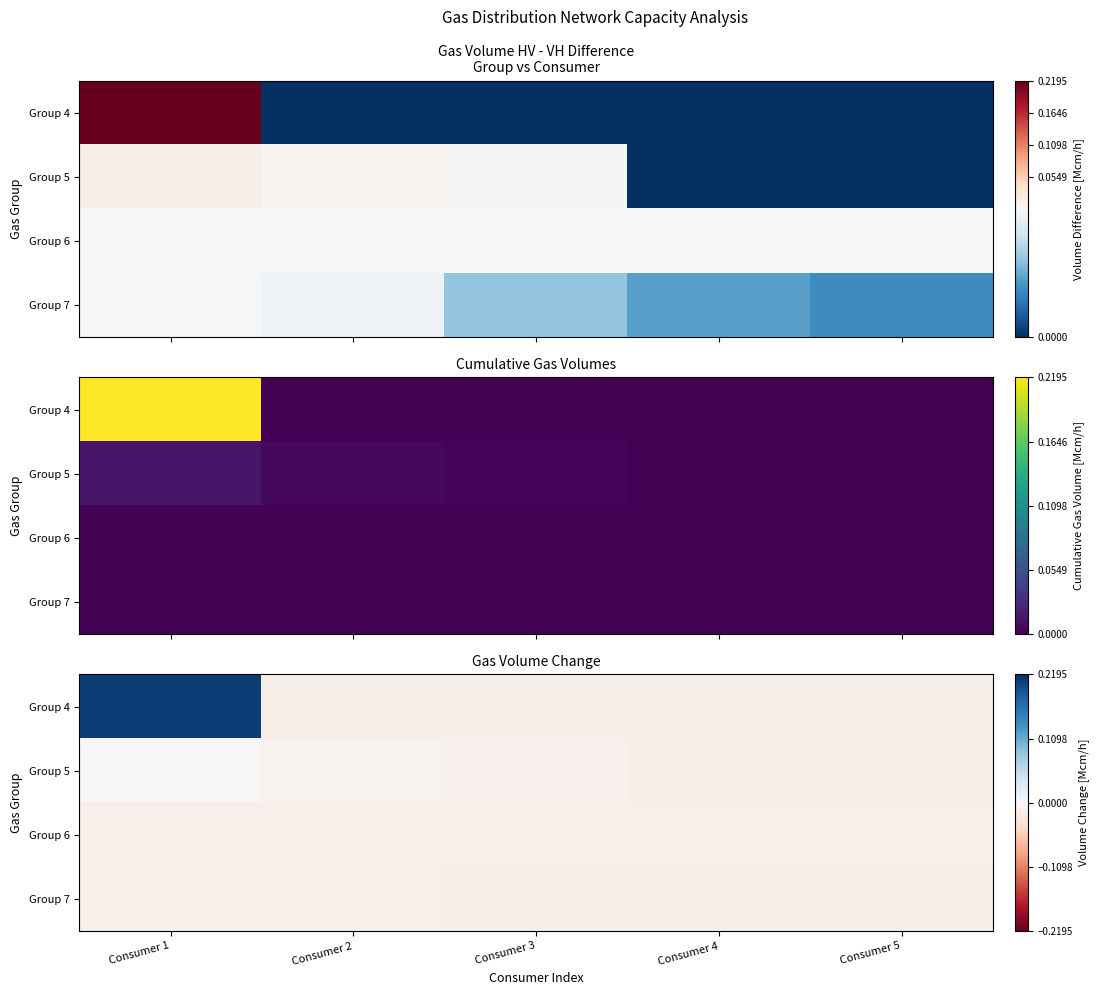

How many values in Group 4 are below zero?

4